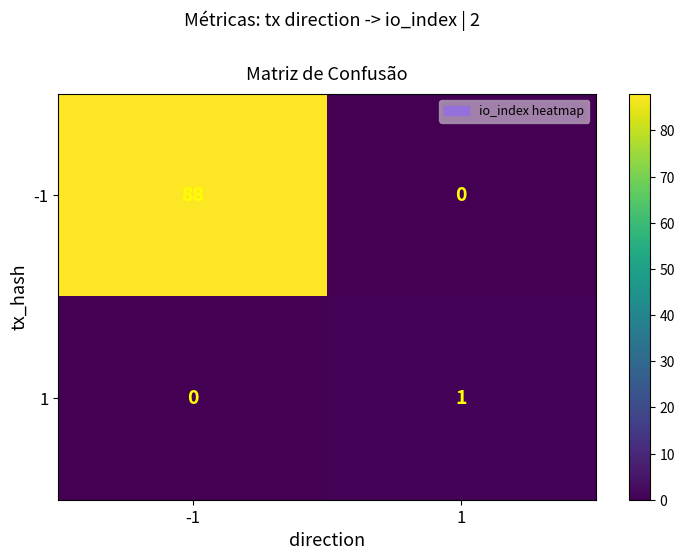

Which series changed the most between -1 and 1?

-1